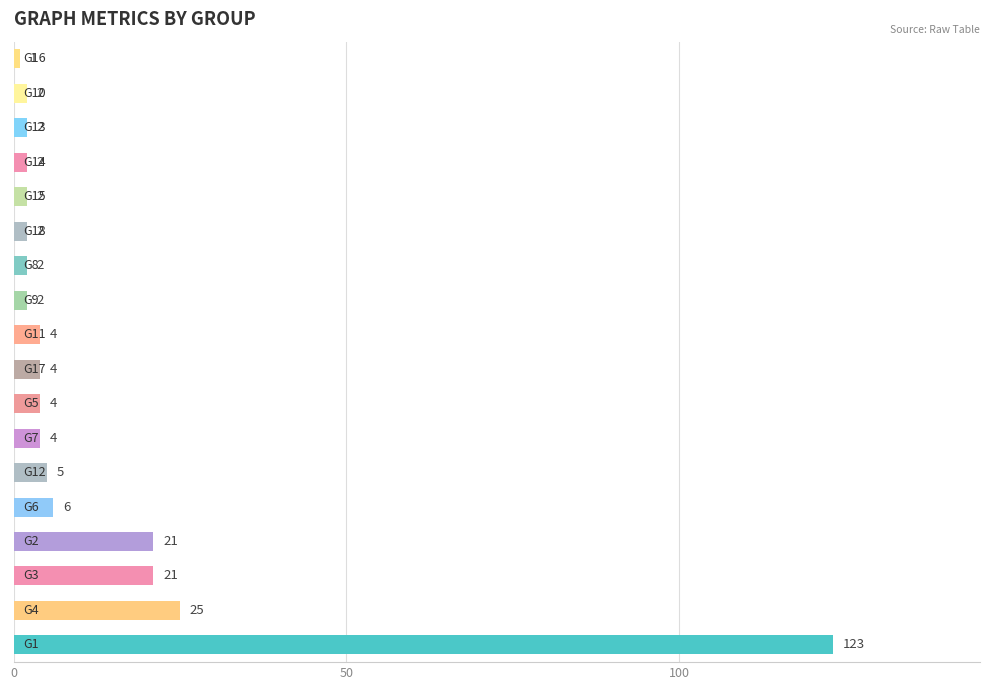

What is the difference between the maximum and minimum values?

122